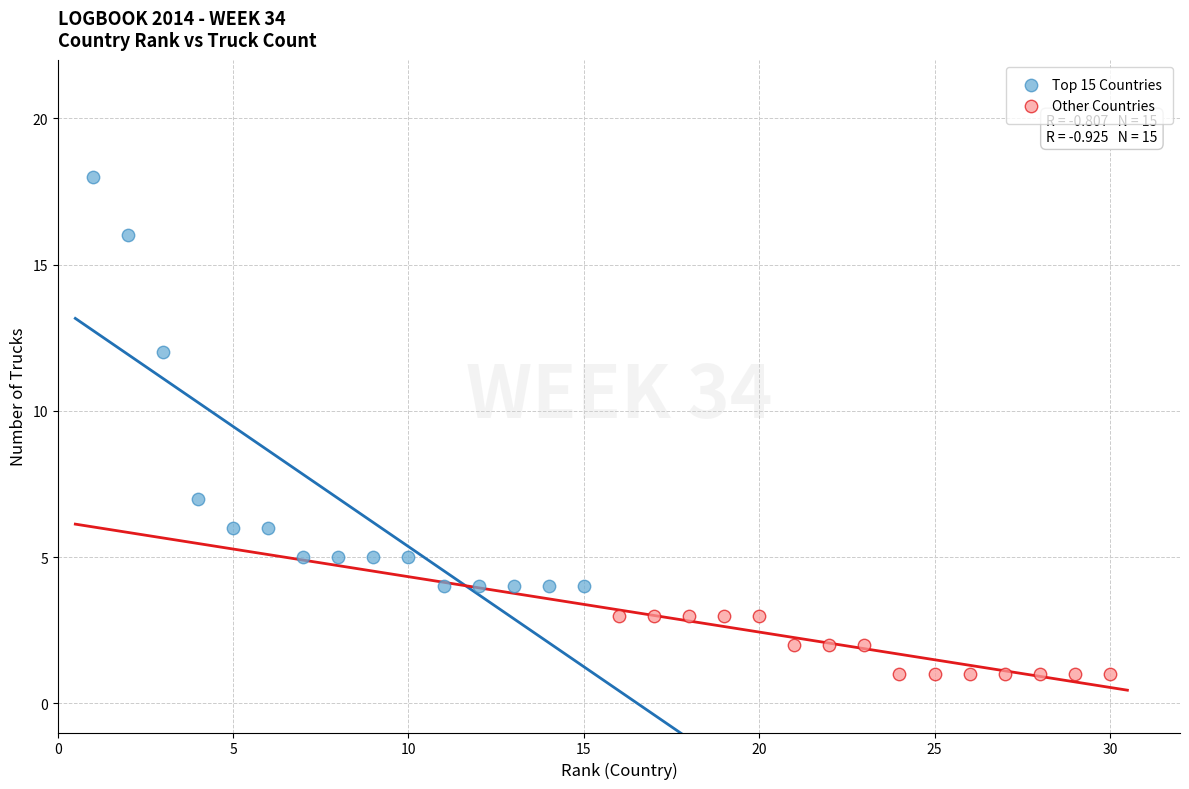

Which series has the widest spread of Y values?

Top 15 Countries